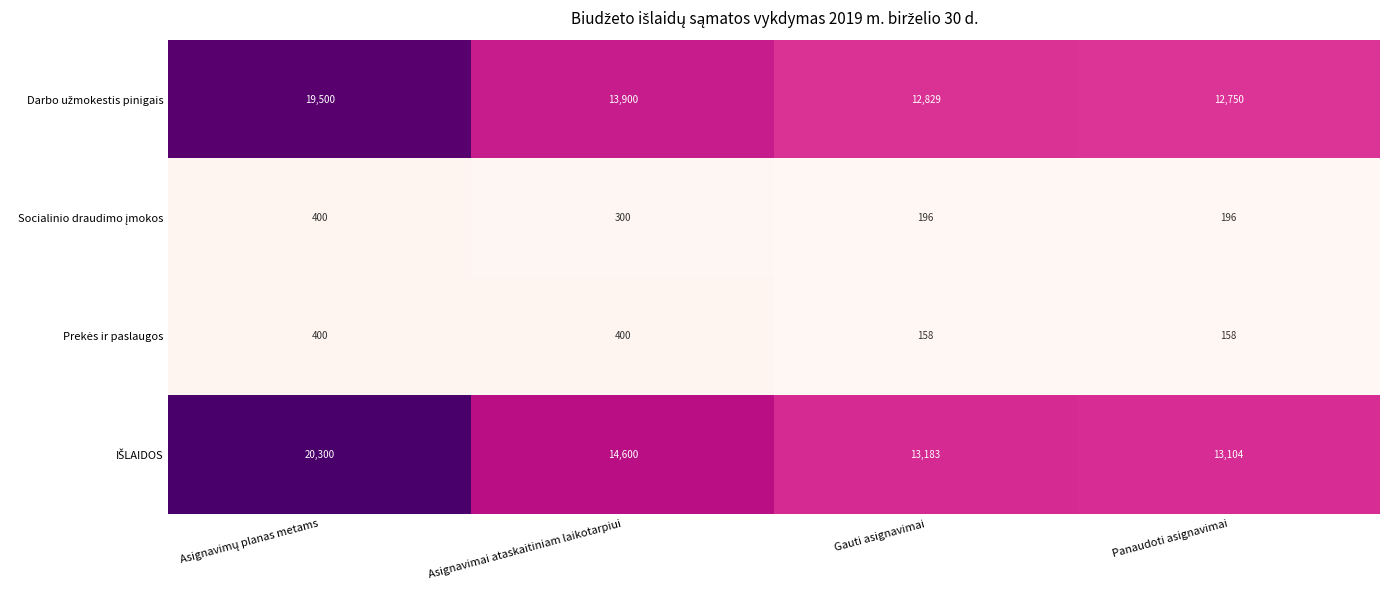

What is the maximum value shown in the chart?

20300